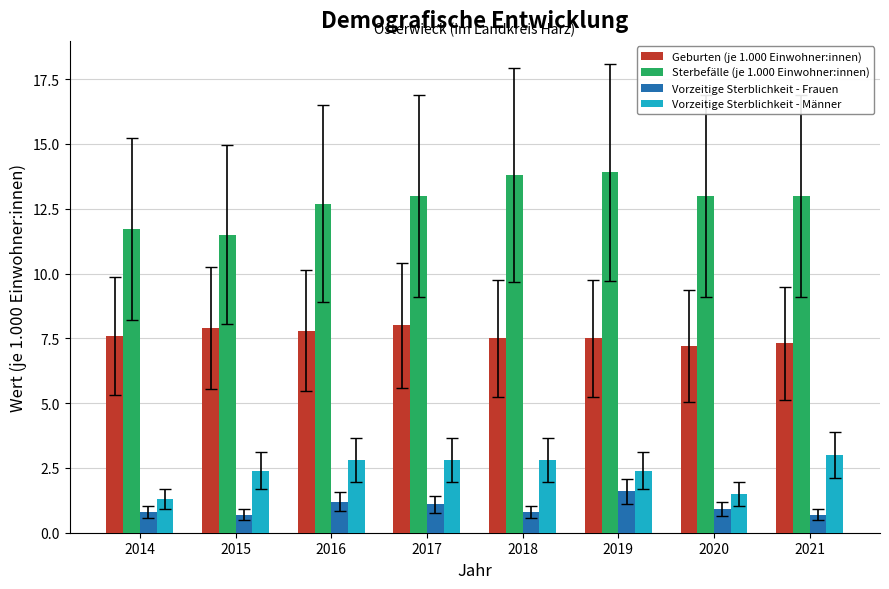

Is the value of Vorzeitige Sterblichkeit - Frauen at 2015 greater than the value of Vorzeitige Sterblichkeit - Männer at 2018?

No